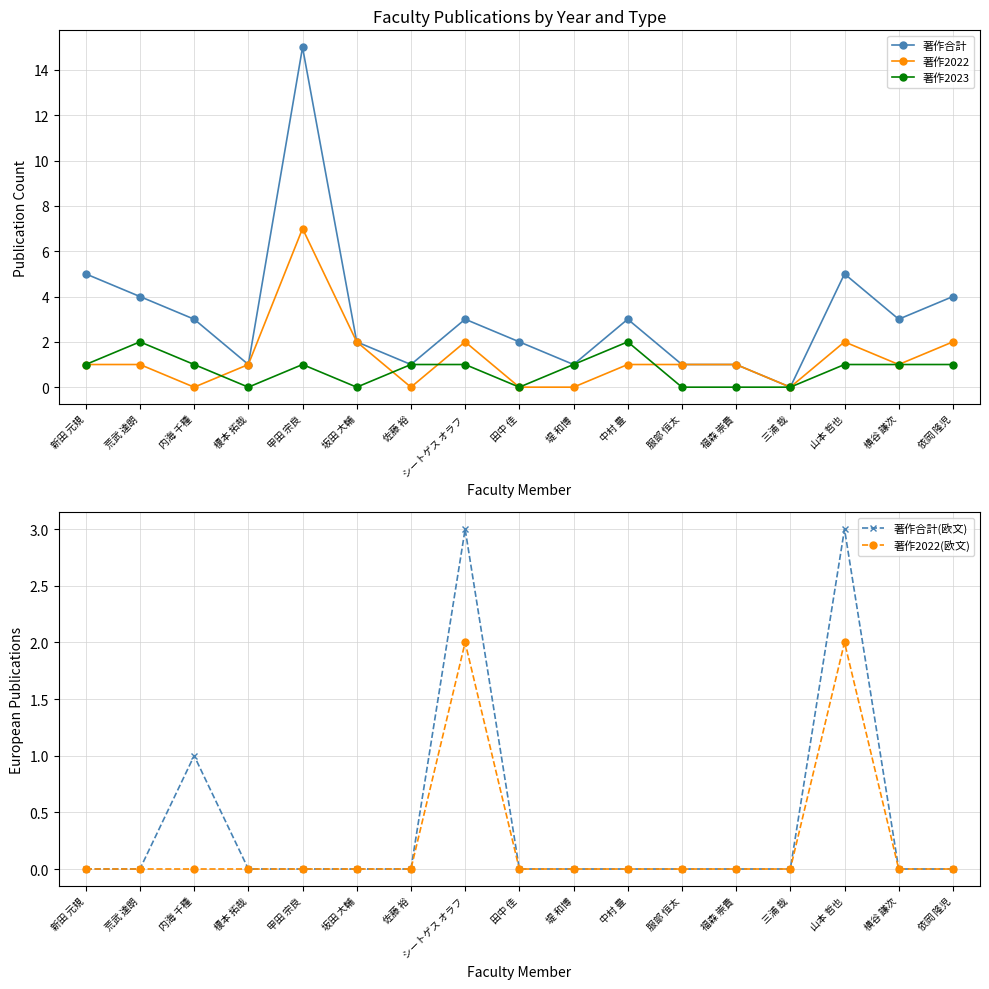

What is the spread (max minus min) of values at 山本 哲也?

4